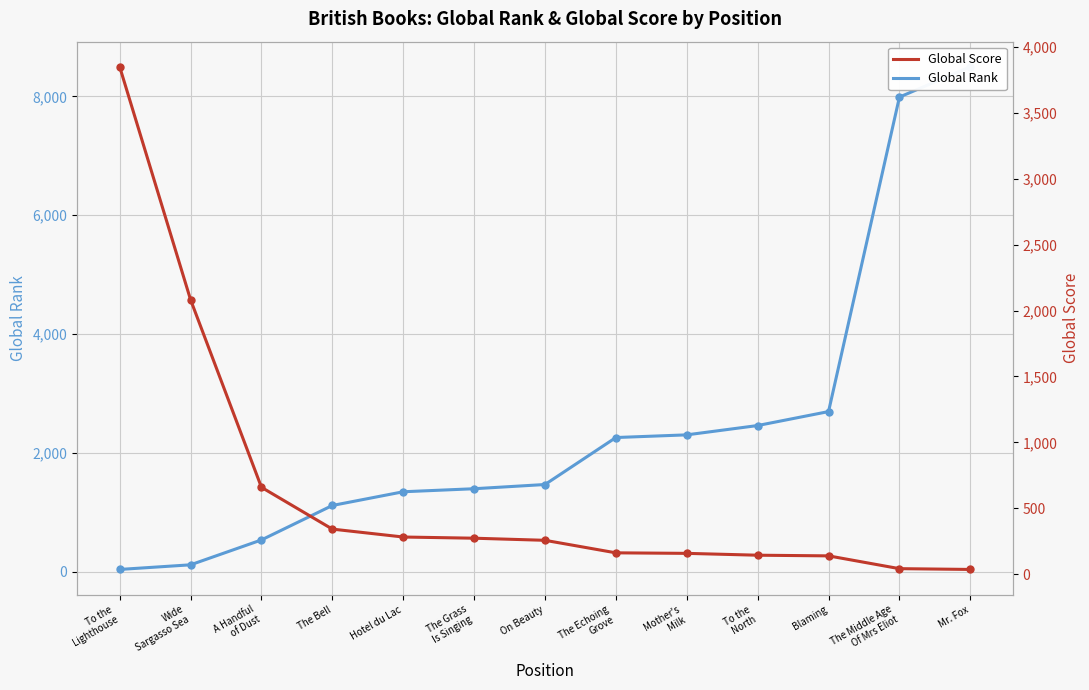

Reading right to left, what are all the values shown in this chart?

Global Rank: Mr. Fox=8498	The Middle Age
Of Mrs Eliot=7988	Blaming=2693	To the
North=2458	Mother's
Milk=2301	The Echoing
Grove=2256	On Beauty=1465	The Grass
Is Singing=1394	Hotel du Lac=1343	The Bell=1112	A Handful
of Dust=532	Wide
Sargasso Sea=113	To the
Lighthouse=35
Global Score: Mr. Fox=36	The Middle Age
Of Mrs Eliot=42	Blaming=139	To the
North=144	Mother's
Milk=158	The Echoing
Grove=162	On Beauty=257	The Grass
Is Singing=273	Hotel du Lac=282	The Bell=342	A Handful
of Dust=659	Wide
Sargasso Sea=2082	To the
Lighthouse=3849